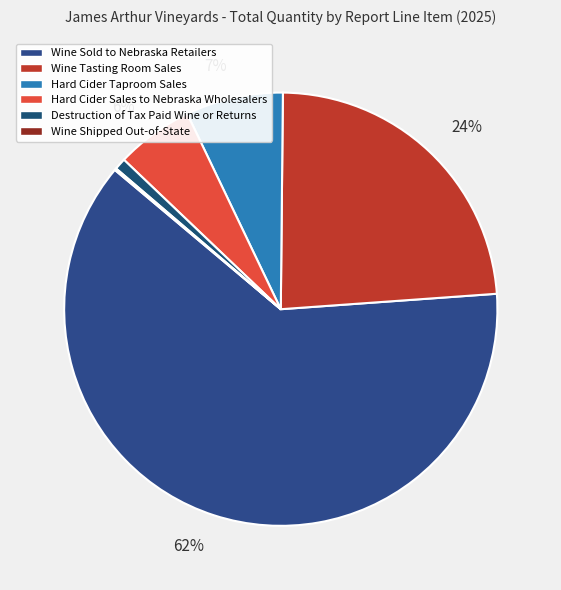

What is the majority slice?

Wine Sold to Nebraska Retailers